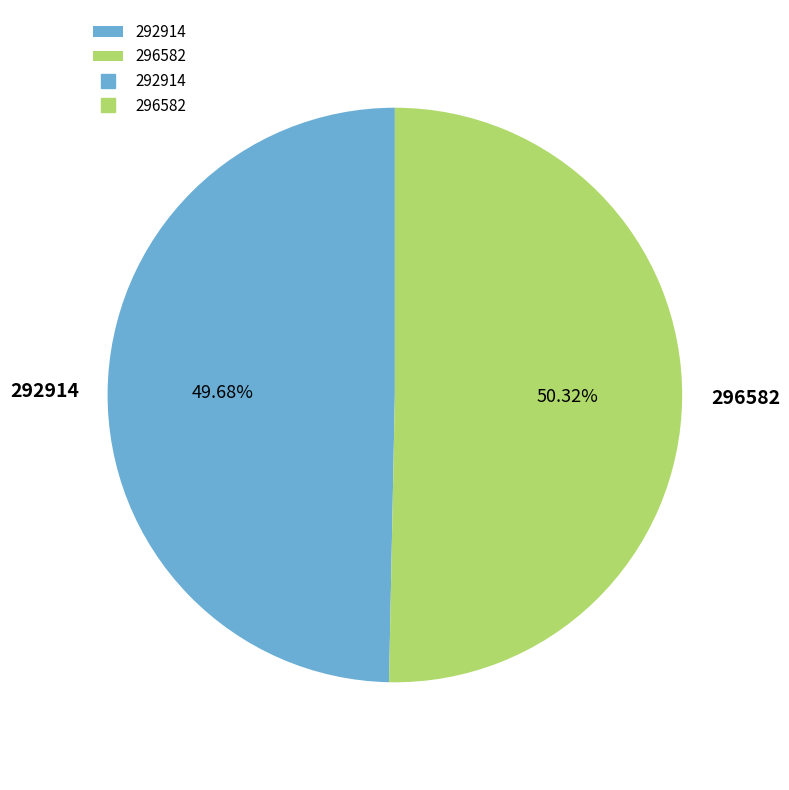

Count the number of slices in the pie.

2